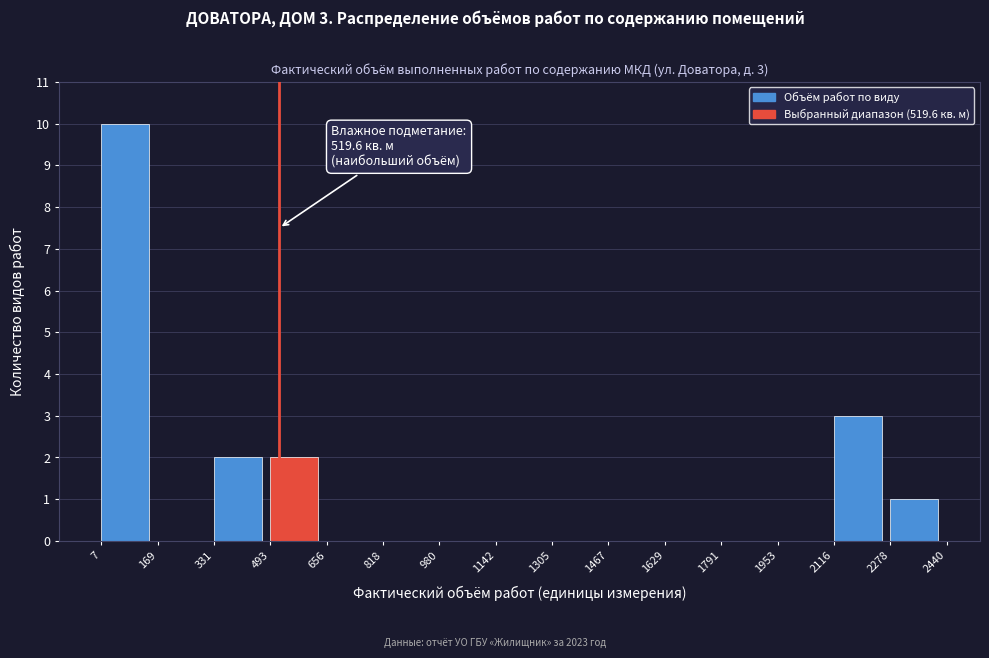

Which range on the x-axis has the tallest bar?

7 to 169